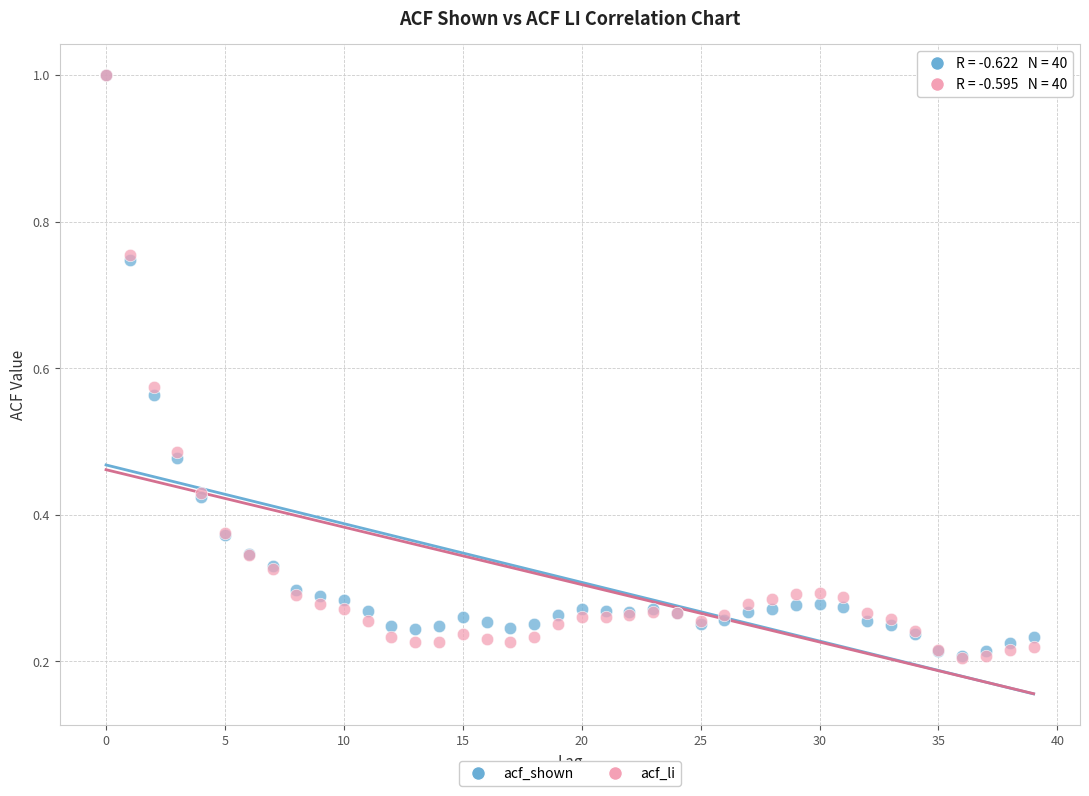

Which series has the largest Y range (max minus min)?

acf_li